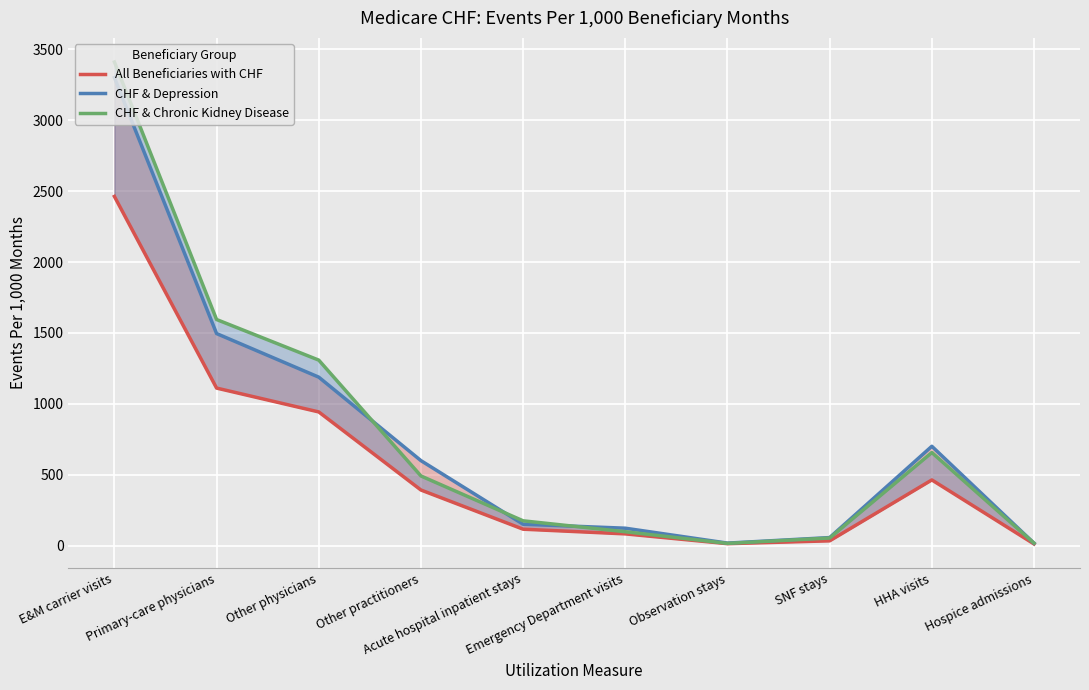

True or false: All Beneficiaries with CHF has a value of 944 at Other physicians.

True